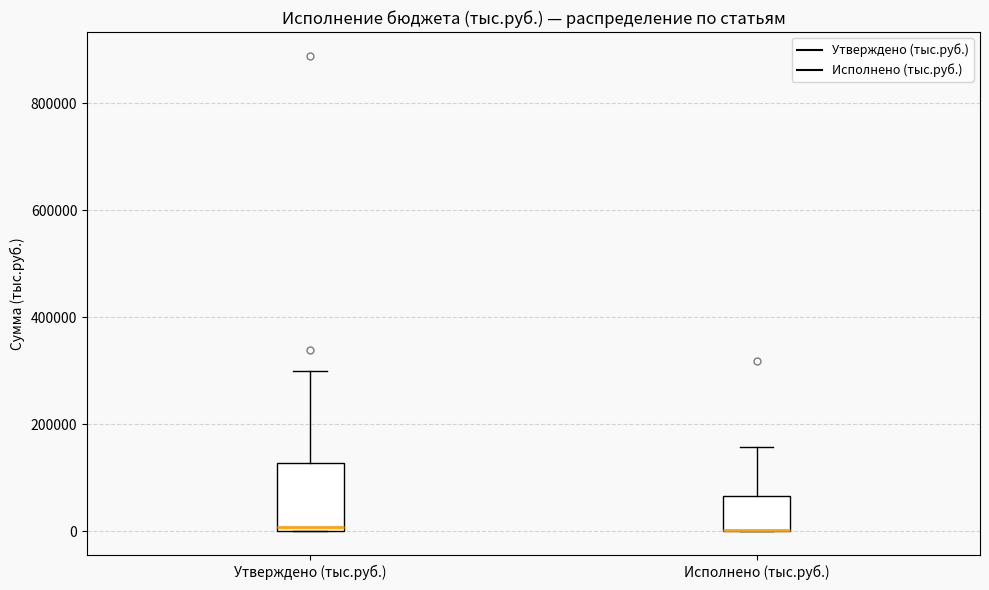

Where is the upper edge of the box for Исполнено (тыс.руб.) on the y-axis? The values are not printed on the chart, so give them approximately, as read against the axis.

60000